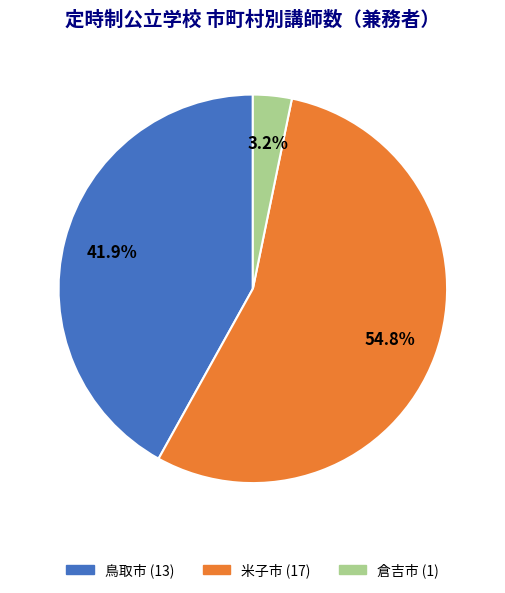

Between 倉吉市 and 米子市, which is larger?

米子市